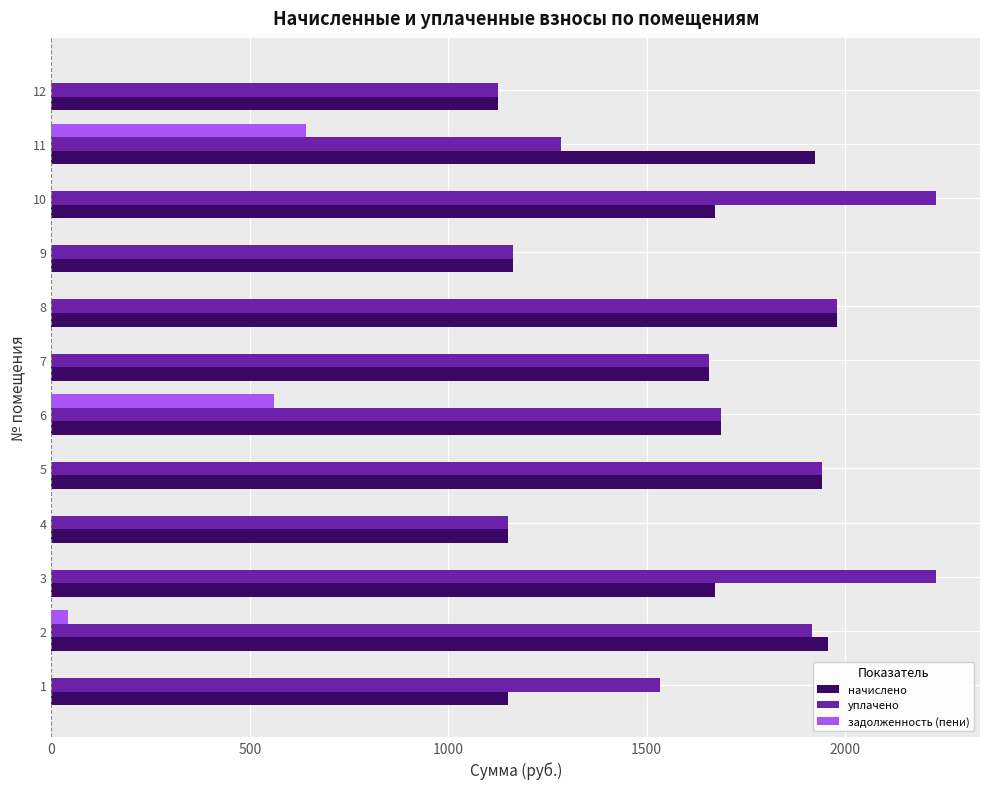

The value of начислено at 12 is 377.6. True or false?

False